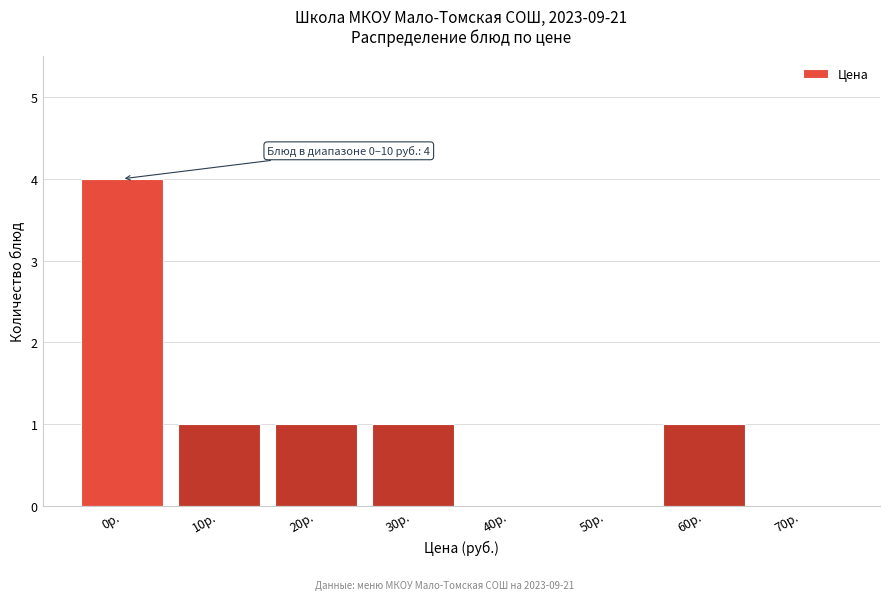

Reading left to right, what are all the values shown in this chart?

0р.=4	10р.=1	20р.=1	30р.=1	40р.=0	50р.=0	60р.=1	70р.=0